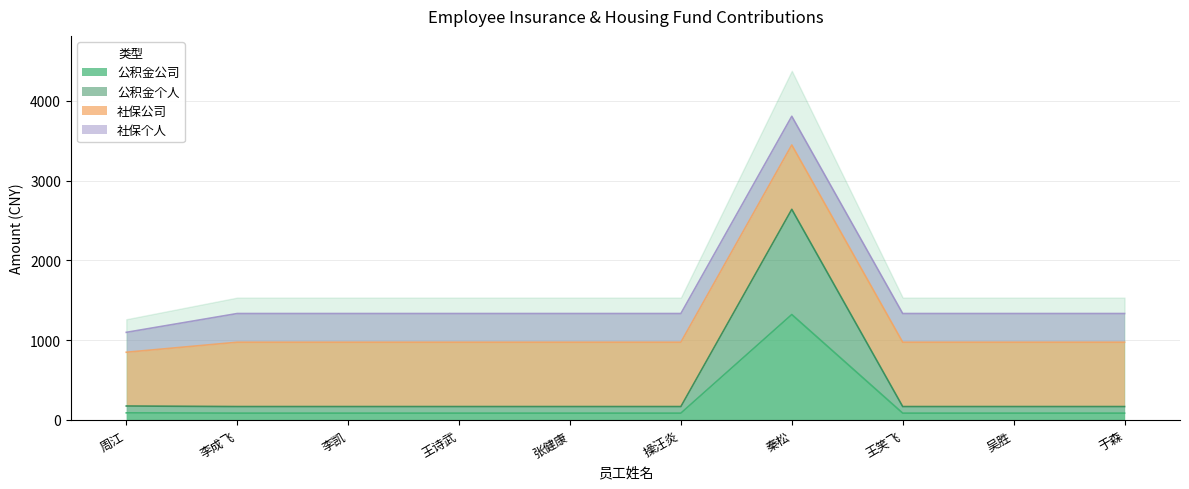

True or false: 公积金公司 has more than 1 interior local peaks.

False